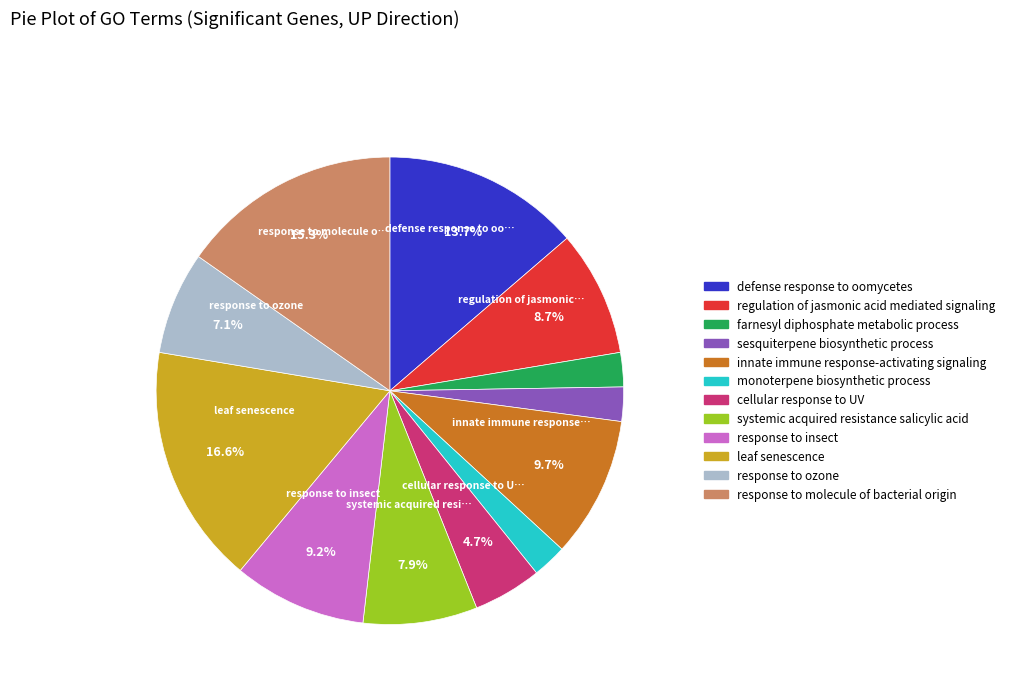

Is it true that monoterpene biosynthetic process is 15% of the pie?

False